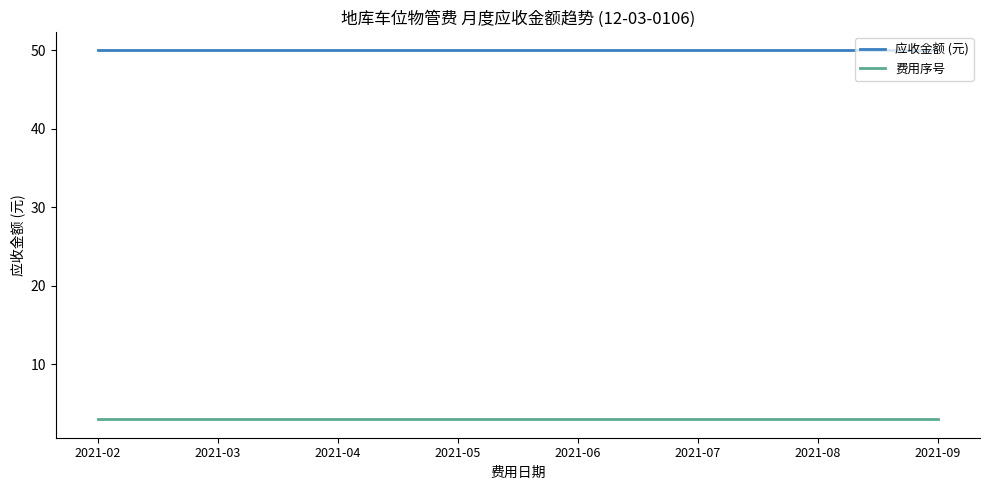

Reading left to right, list all the values displayed in this chart.

应收金额 (元): 50	50	50	50	50	50	50	50
费用序号: 3	3	3	3	3	3	3	3